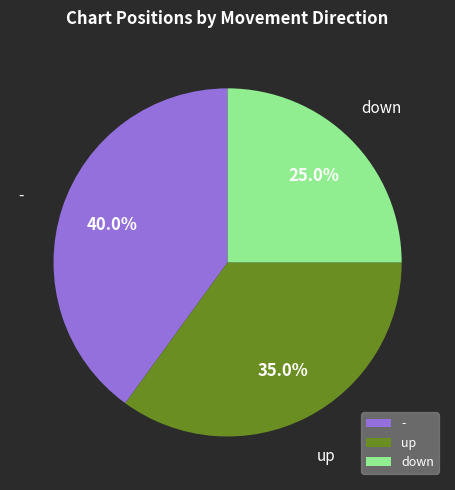

To the nearest percent, what is the difference between the largest and smallest slice percentages?

15%